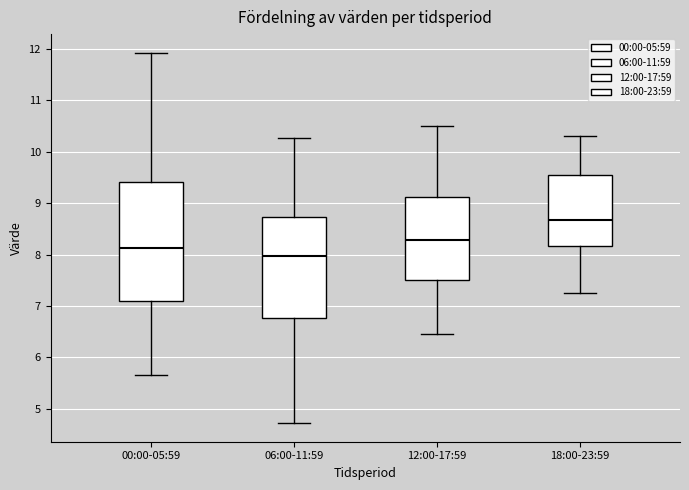

Which box has the highest median line?

18:00-23:59